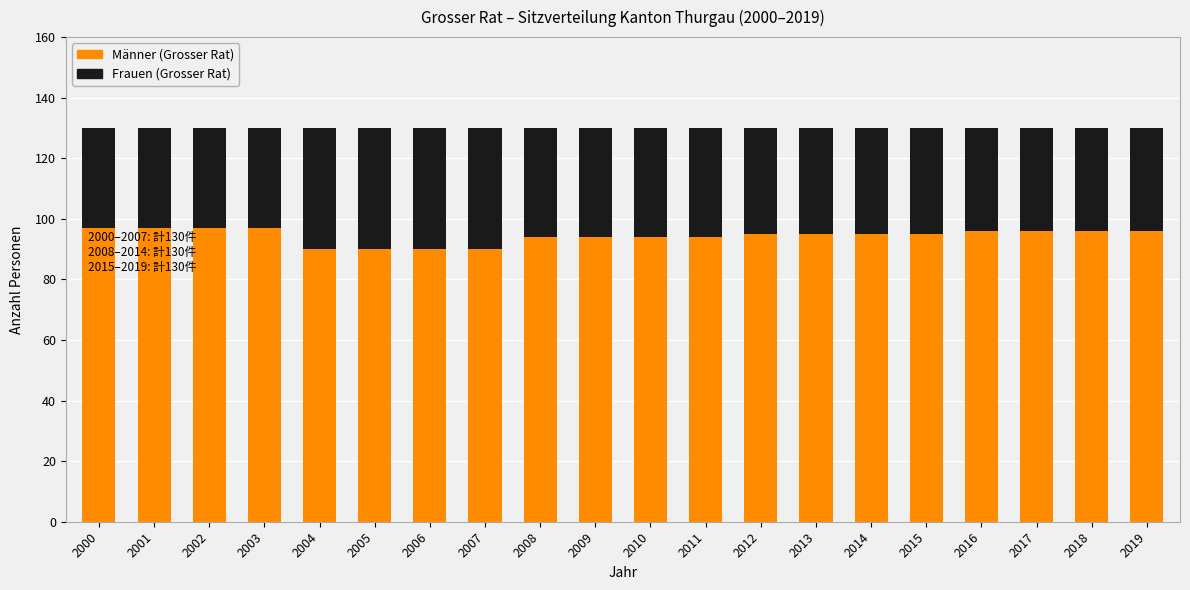

What is the value of the Männer (Grosser Rat) bar at the 8th from the left?

90